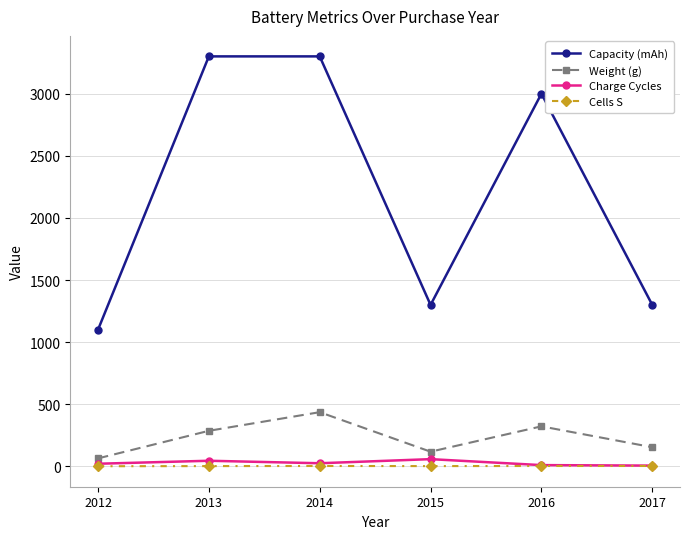

Is the value of Capacity (mAh) at 2014 greater than the value of Charge Cycles at 2017?

Yes